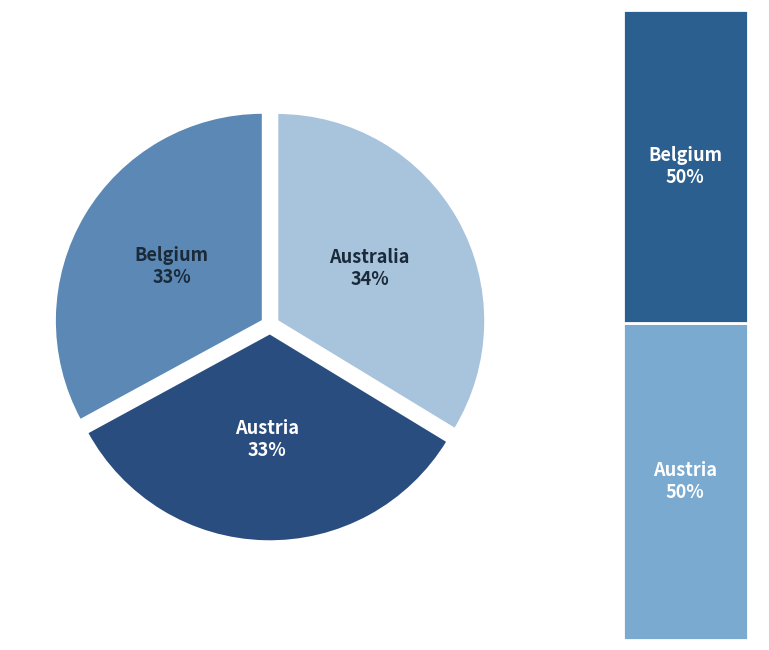

What percentage is the Austria slice, to the nearest percent?

33%